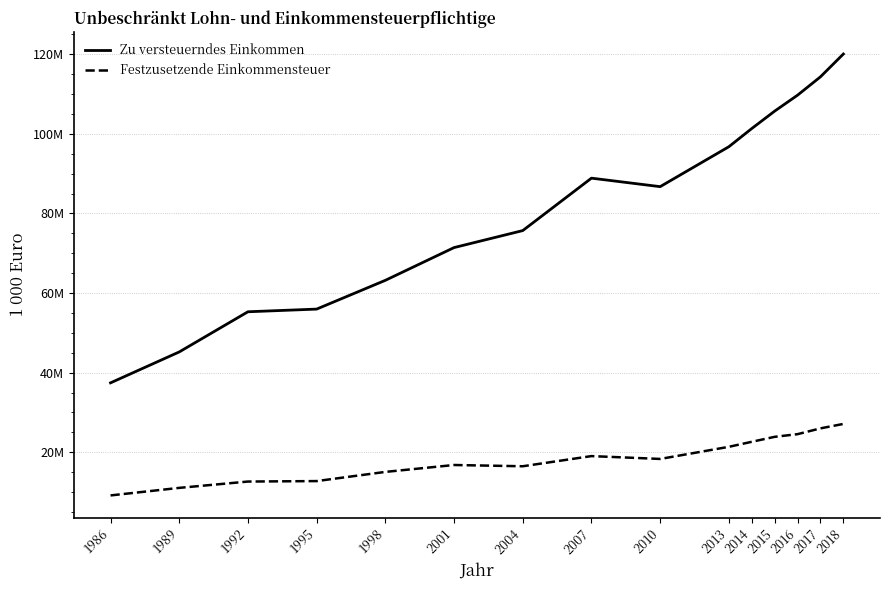

Where is the first local maximum for Festzusetzende Einkommensteuer?

2001